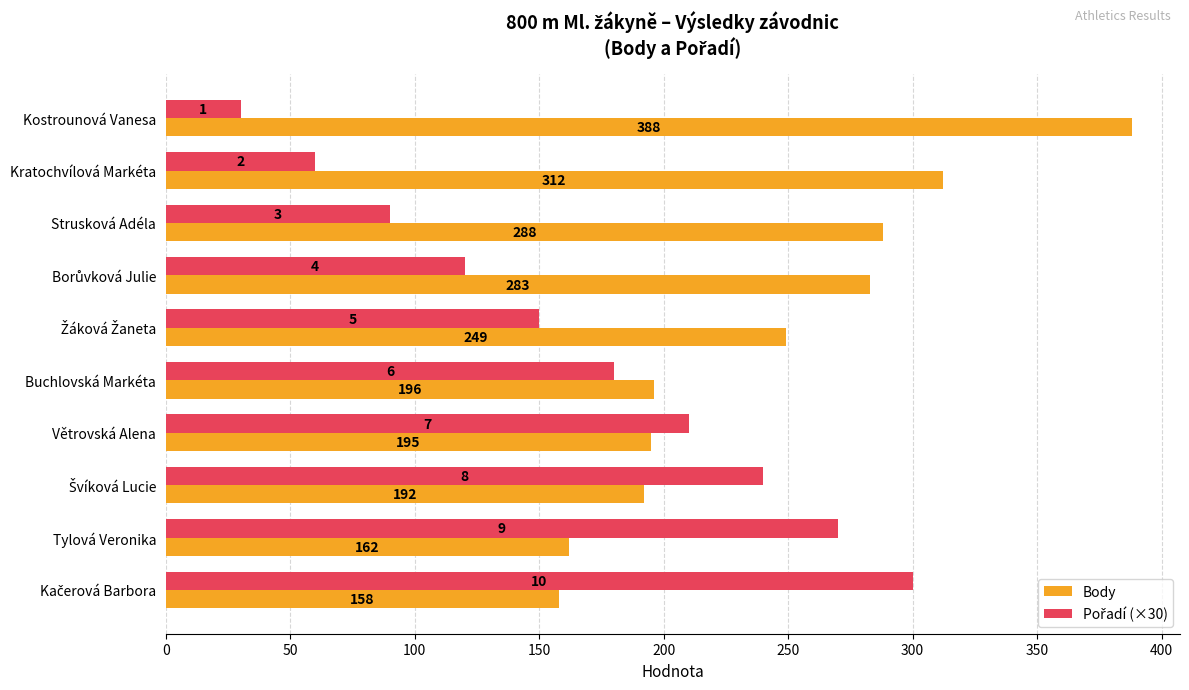

Which category has the lowest value across all series?

Kostrounová Vanesa